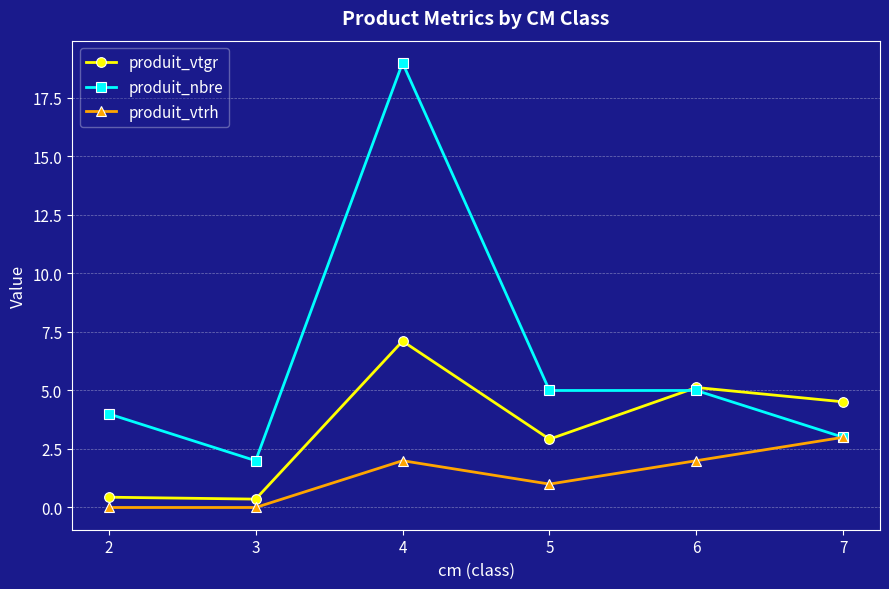

Is it true that produit_vtrh equals 0.0 at 2?

True